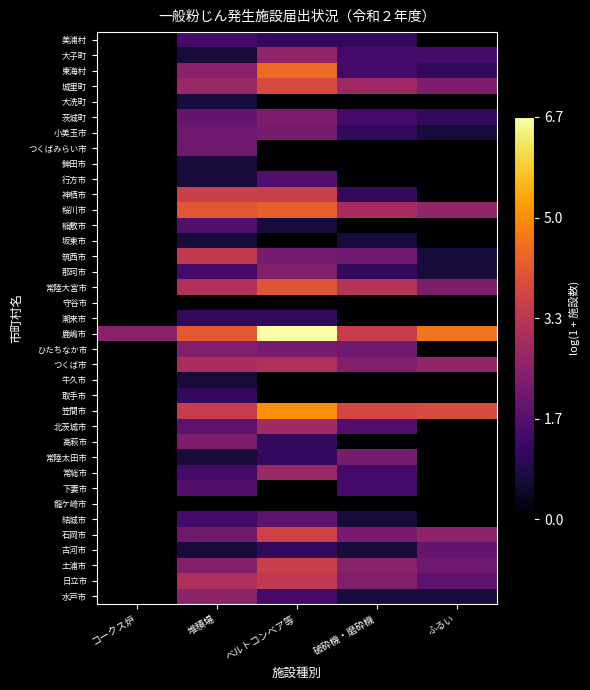

Rank the series by their maximum value, from lowest to highest.

龍ケ崎市, 守谷市, 牛久市, 坂東市, 鉾田市, 大洗町, 取手市, 潮来市, 美浦村, 下妻市, 稲敷市, 行方市, 結城市, 古河市, つくばみらい市, 常陸太田市, 小美玉市, 高萩市, 茨城町, ひたちなか市, 那珂市, 水戸市, 大子町, 常総市, 北茨城市, つくば市, 日立市, 筑西市, 土浦市, 神栖市, 石岡市, 城里町, 常陸大宮市, 桜川市, 東海村, 笠間市, 鹿嶋市